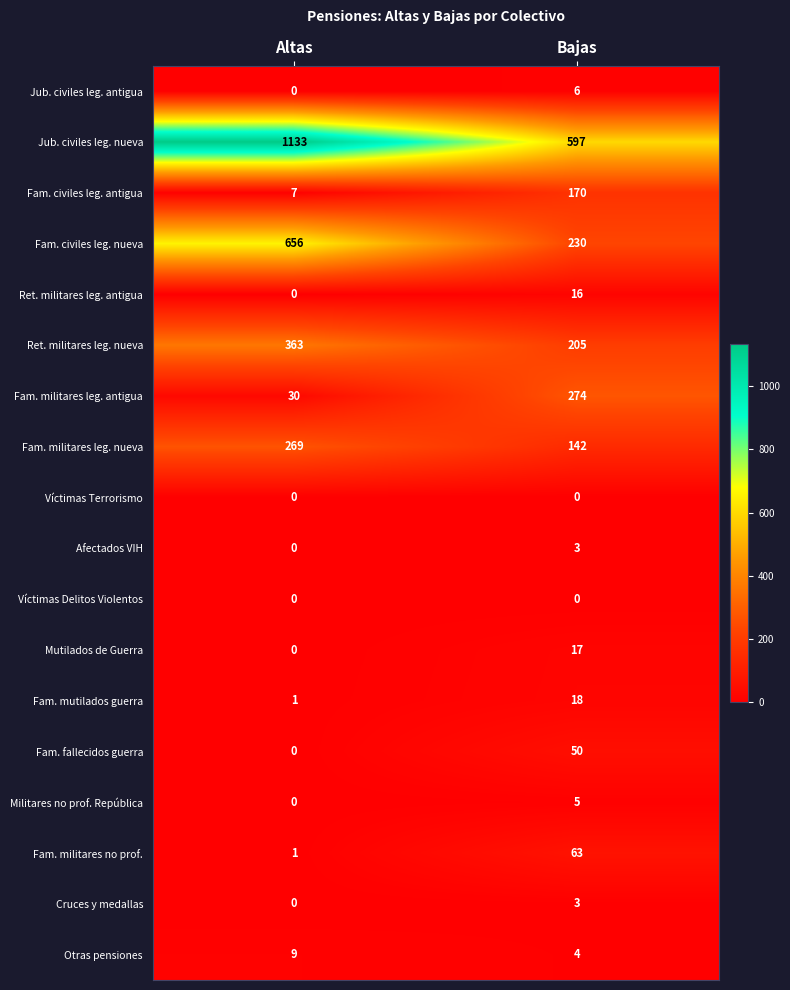

What is the difference between the maximum and minimum values in the Fam. mutilados guerra series?

17